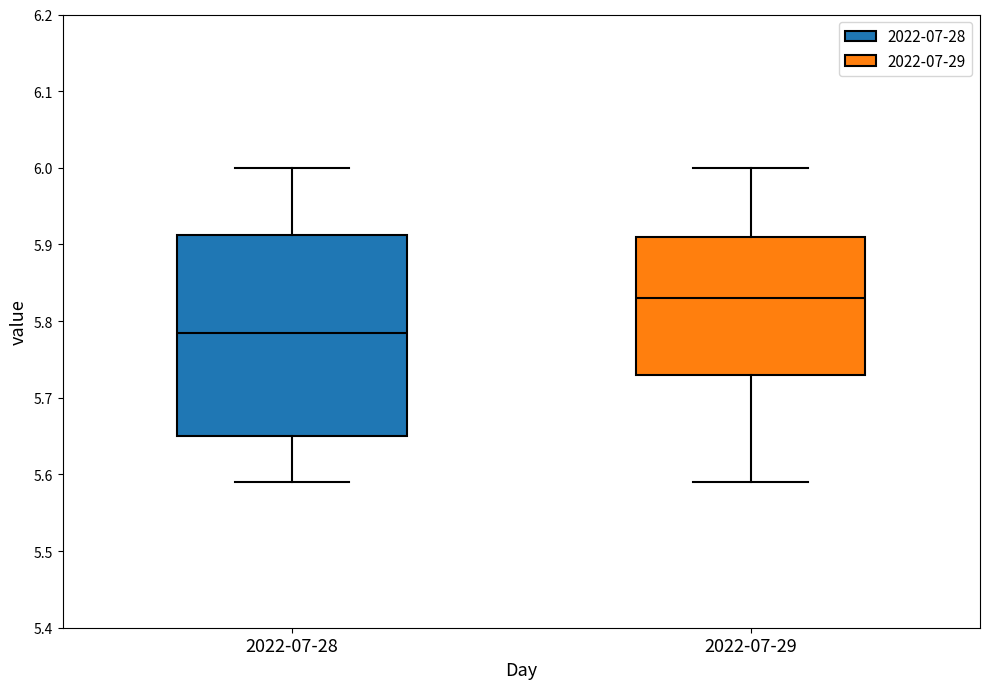

Where is the upper edge of the box for 2022-07-29 on the y-axis? The values are not printed on the chart, so give them approximately, as read against the axis.

5.91